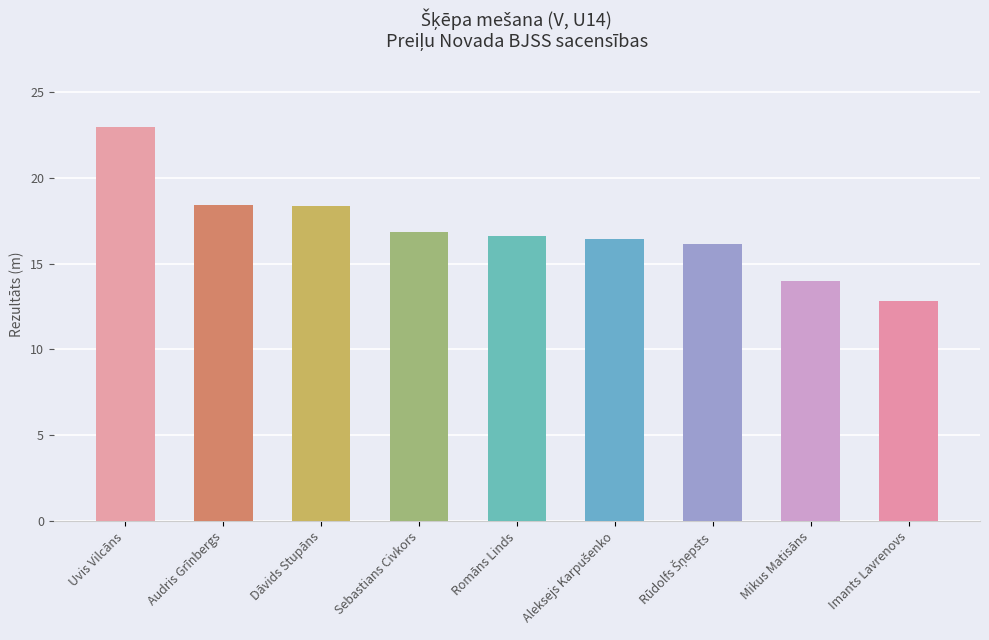

What position from the left is Romāns Linds?

5